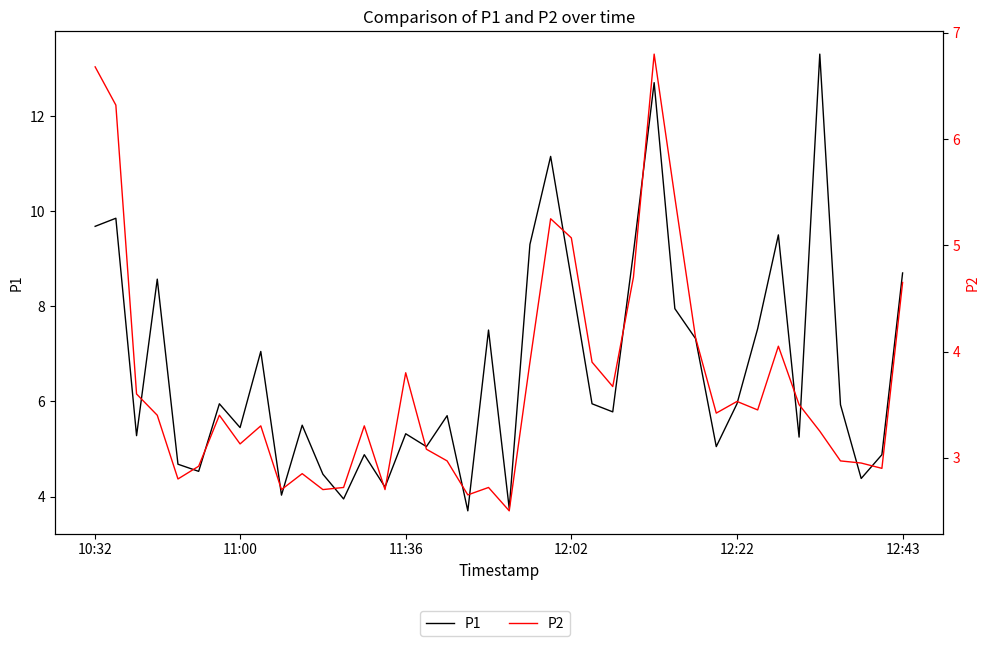

Between 23 and 11, which is larger?

23